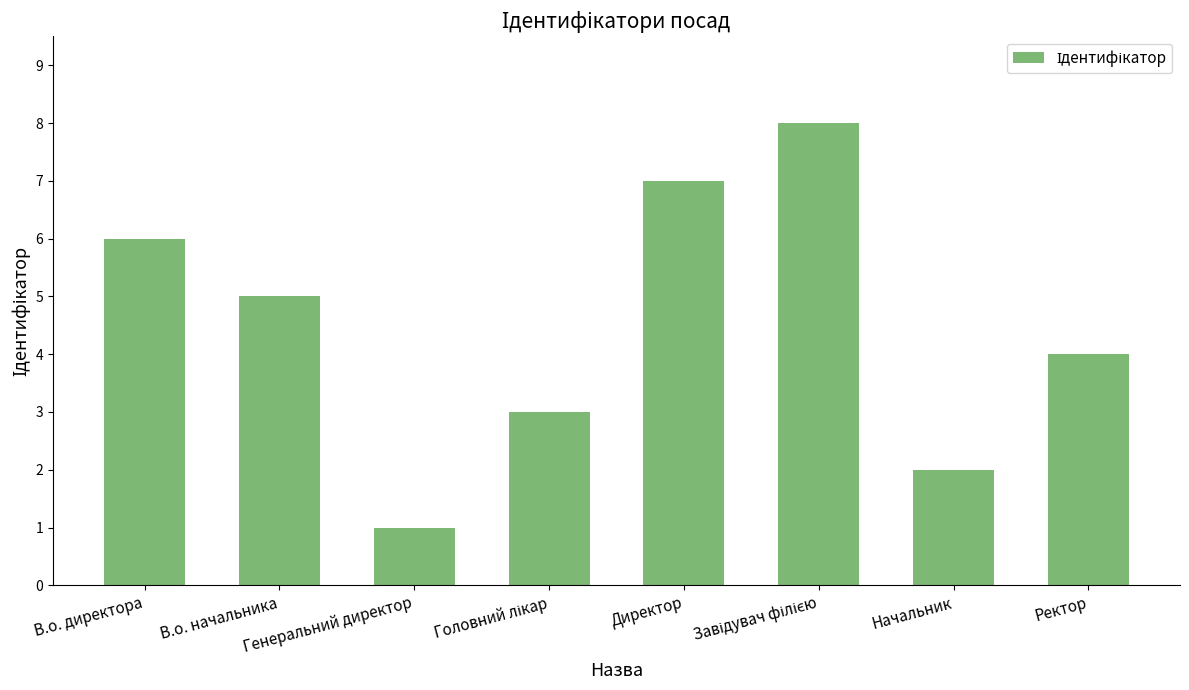

At which category does the chart reach its minimum across all series?

Генеральний директор